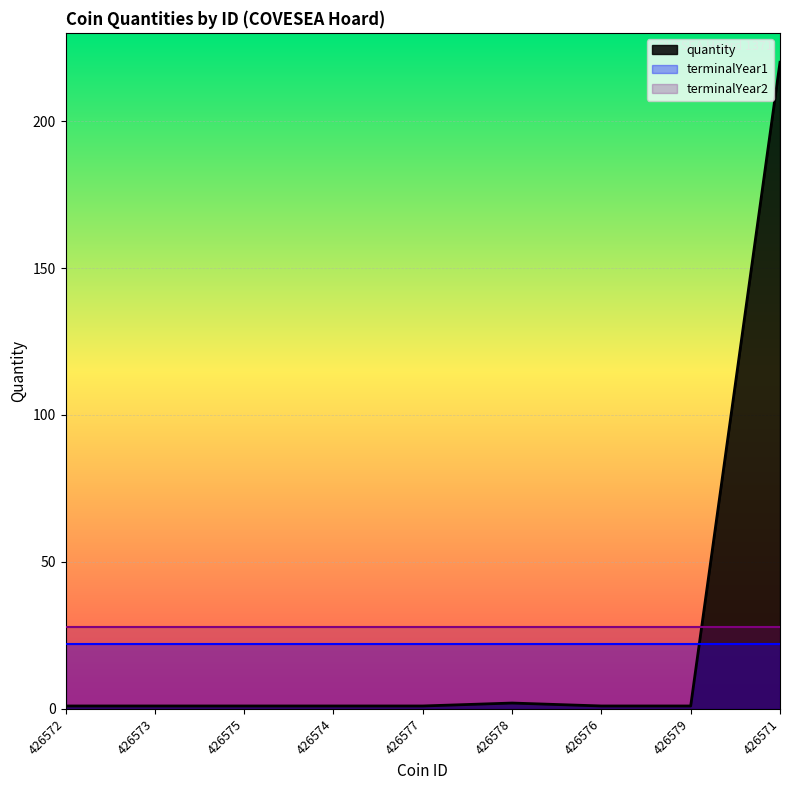

Which series has the widest spread of values?

quantity